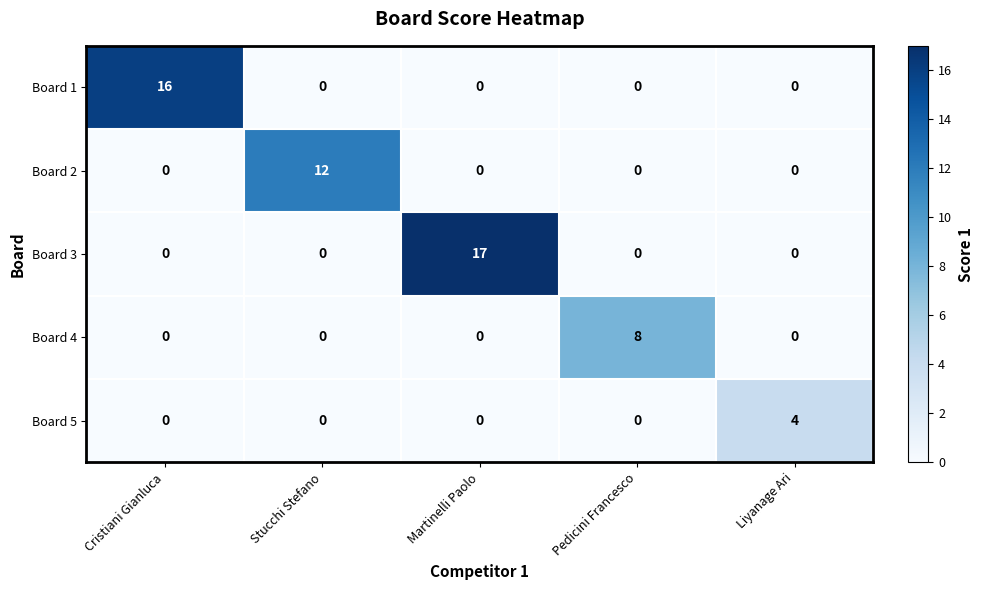

At how many categories does at least one series exceed 1?

5